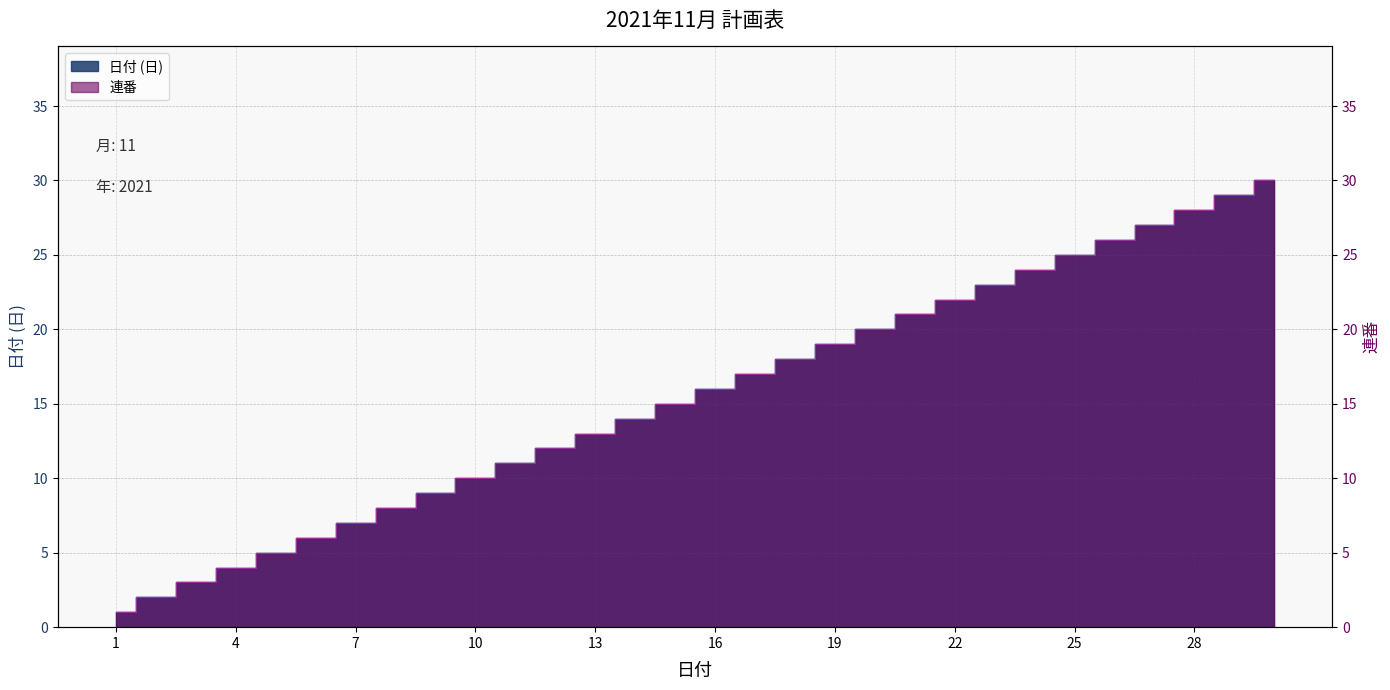

How many values in the 連番 series are below 16?

15